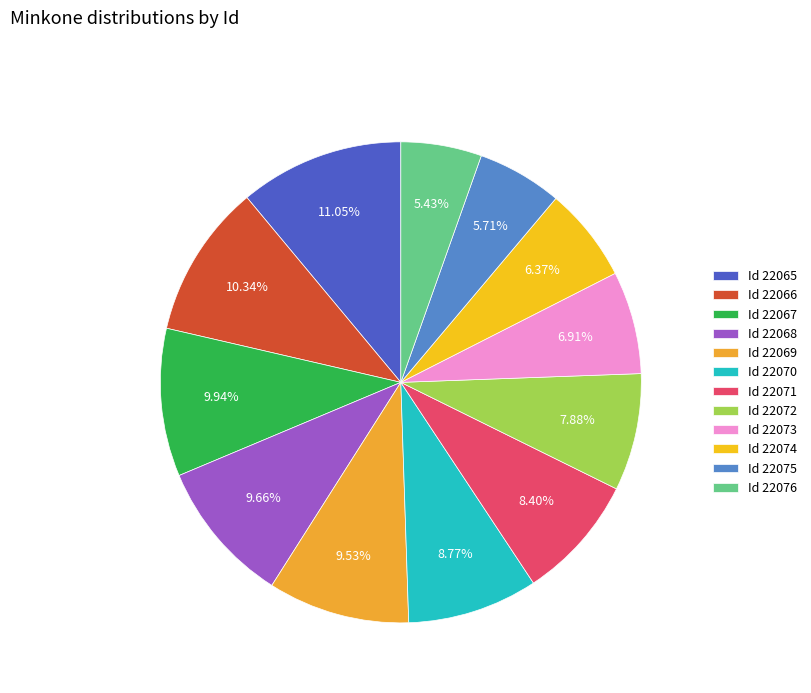

Which category has the biggest portion of the pie?

Id 22065